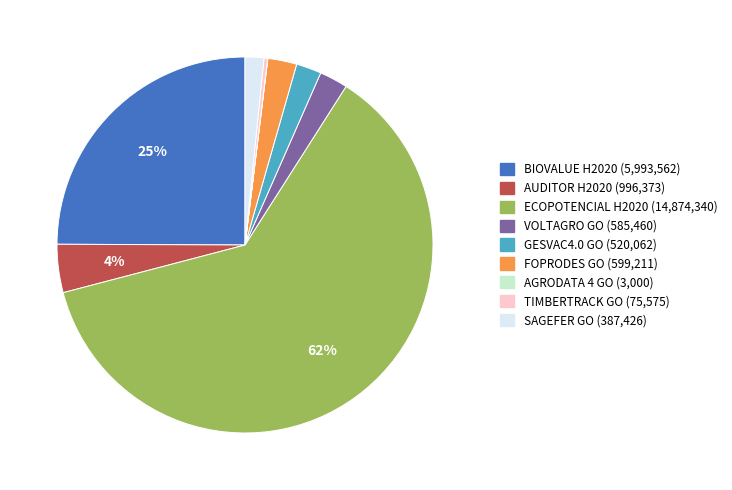

Is it true that BIOVALUE H2020 is 25% of the pie?

True